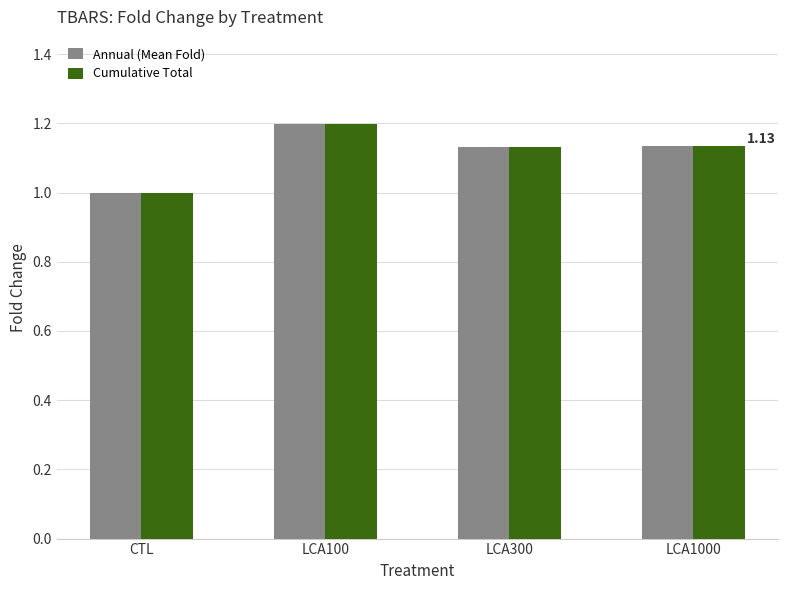

What is the sum of the Cumulative Total values at LCA100 and CTL?

2.2